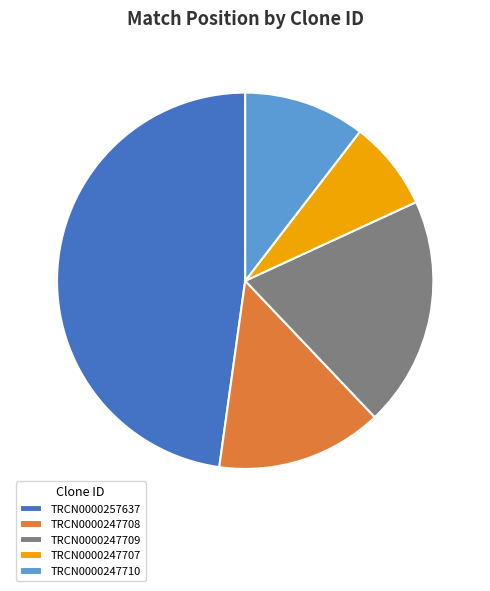

The TRCN0000247707 slice represents 8% of the pie. True or false?

True